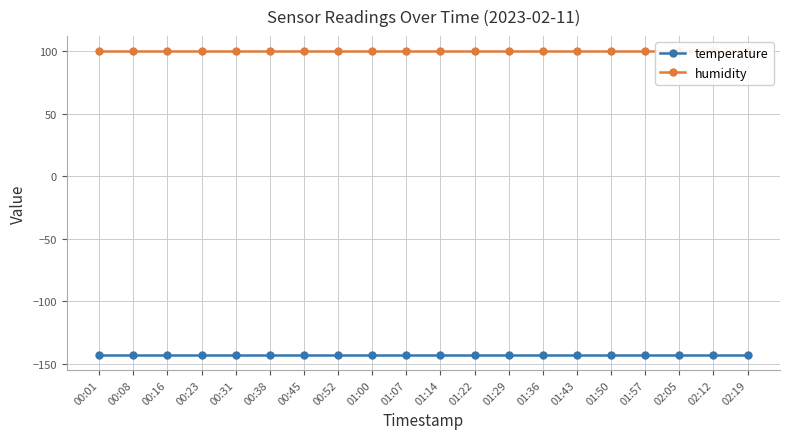

True or false: temperature has a value of -142.7 at 00:16.

True